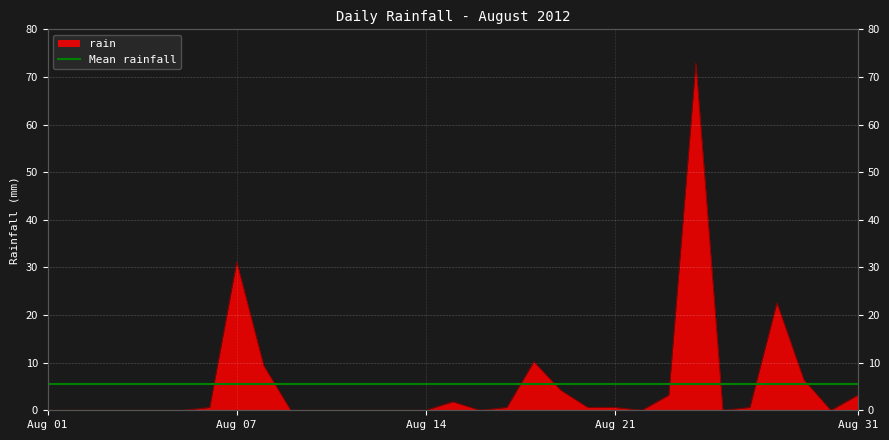

True or false: there are more than 0 points higher than both neighbors.

True